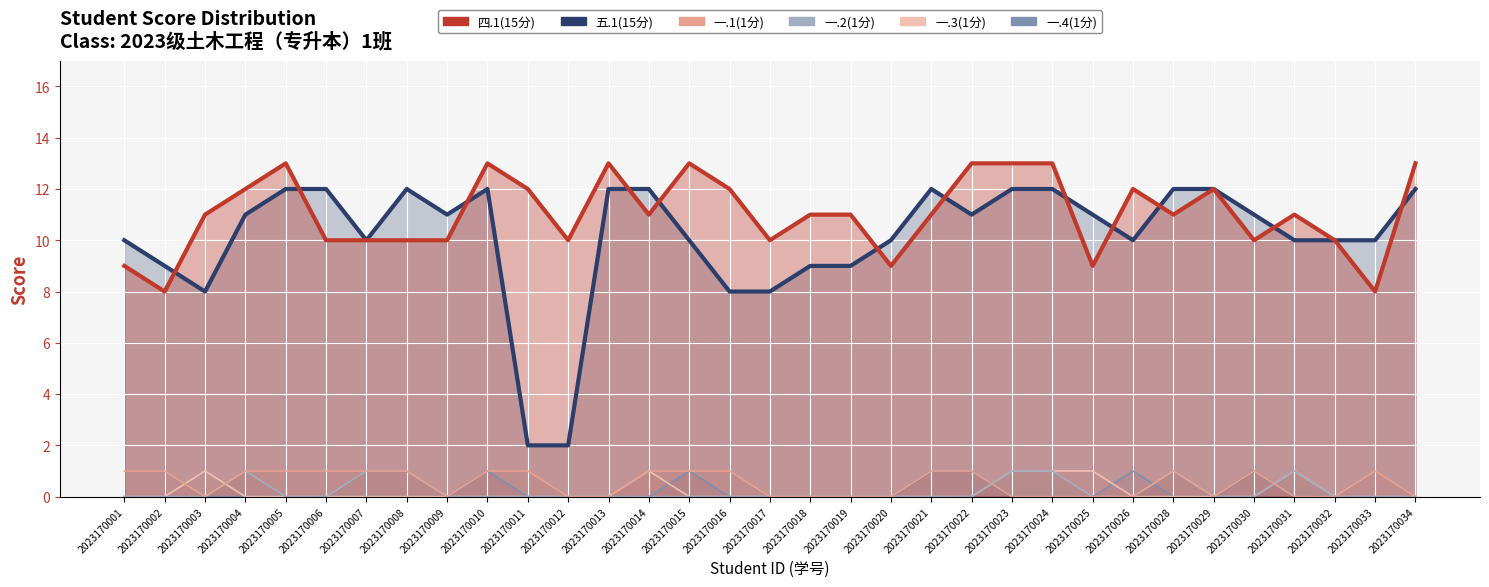

How many lines are shown in the chart?

6